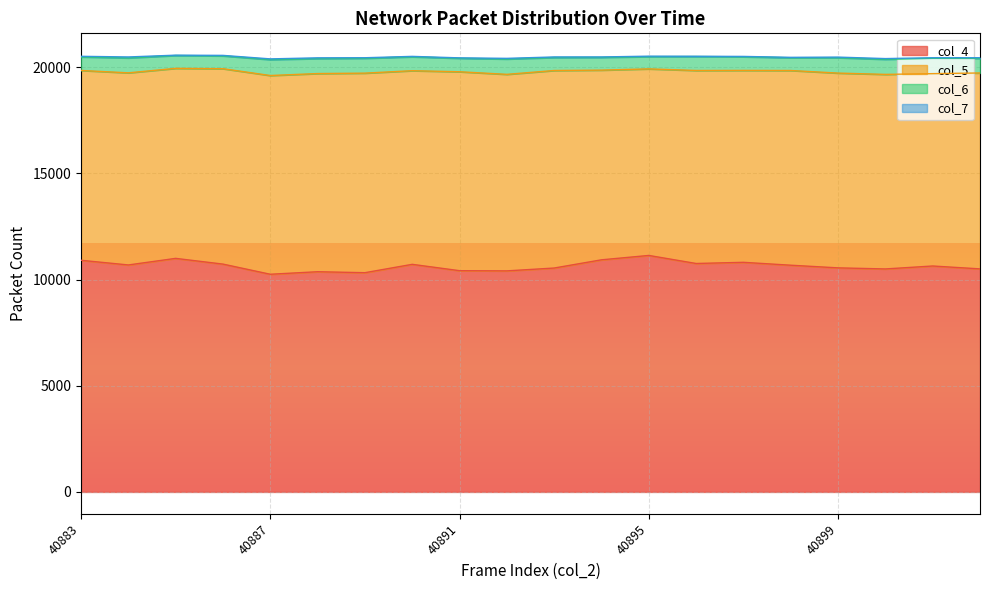

True or false: col_4 and col_5 cross at least once.

False